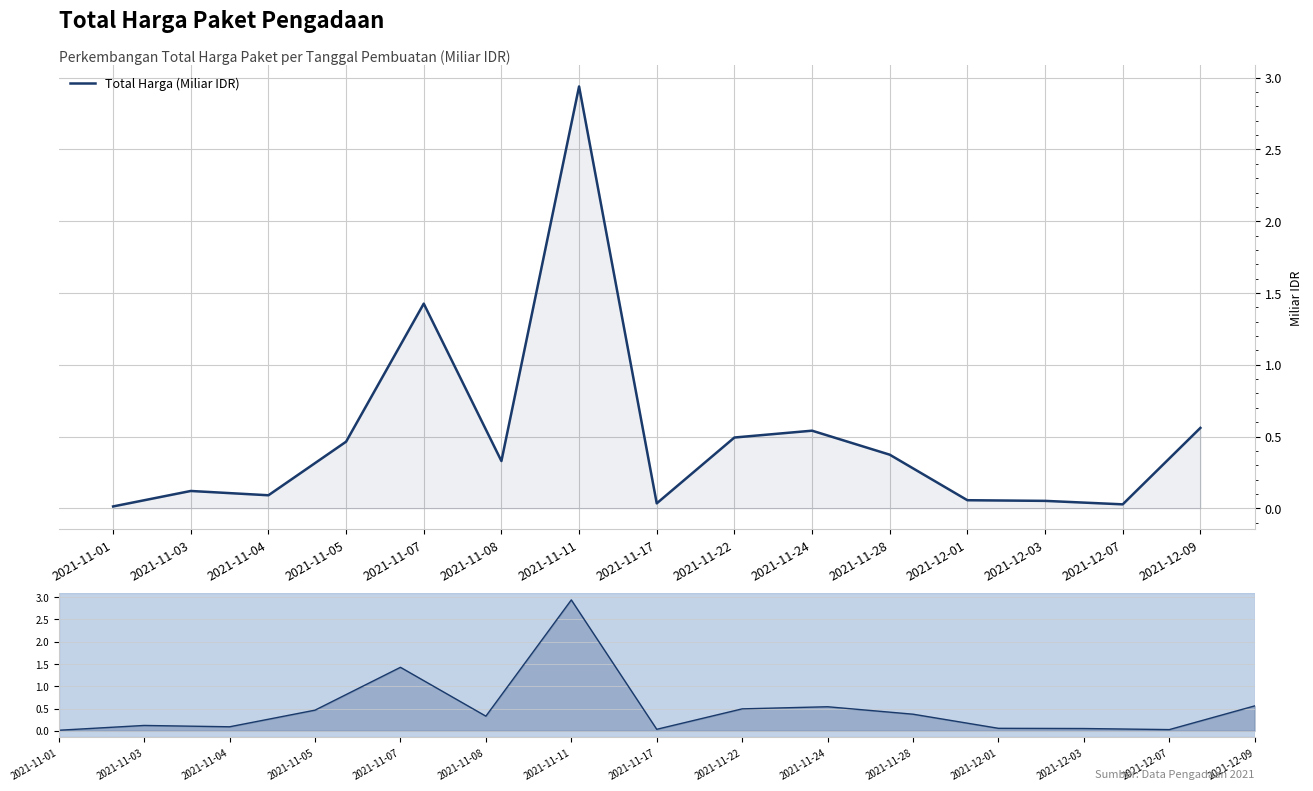

What is the maximum value shown in the chart?

2.9